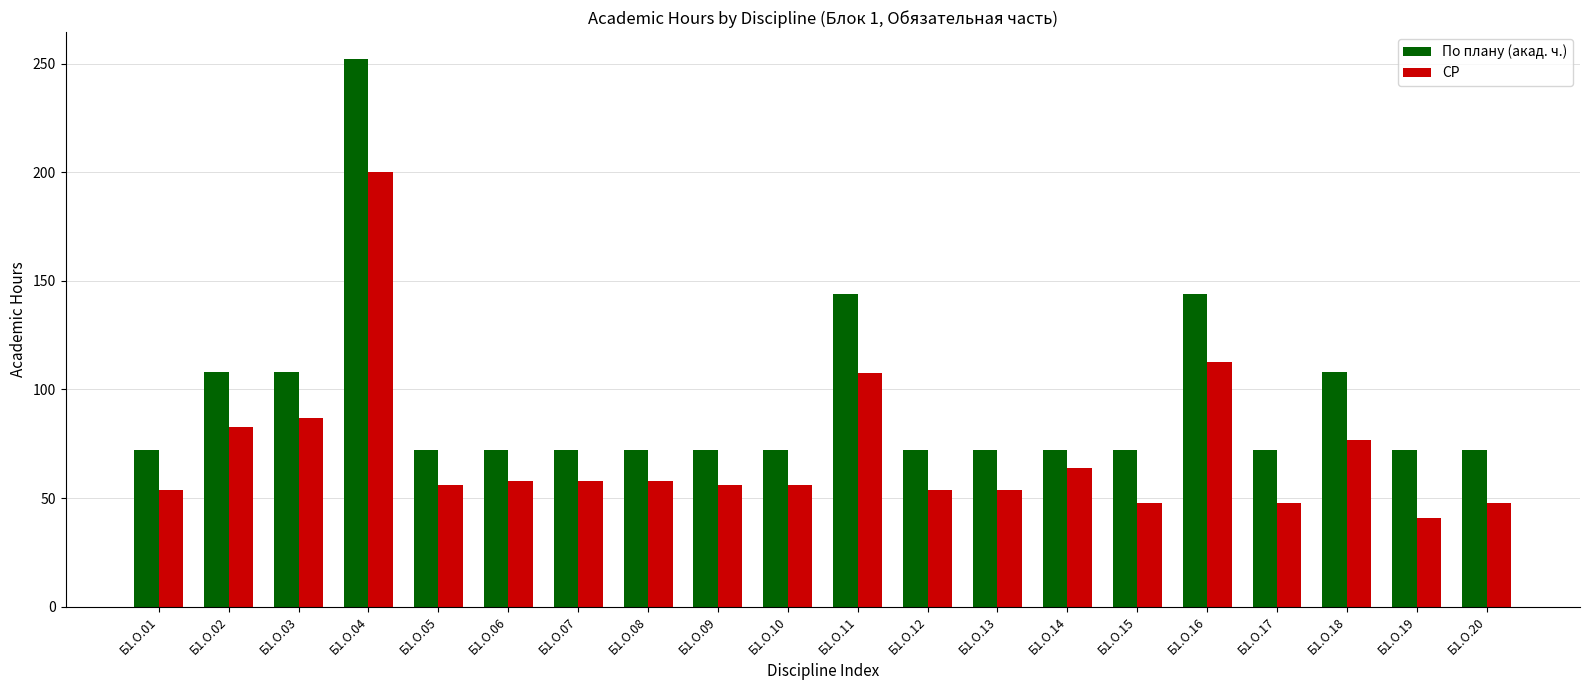

What is the value of the По плану (акад. ч.) bar at the 4th from the left?

252.0